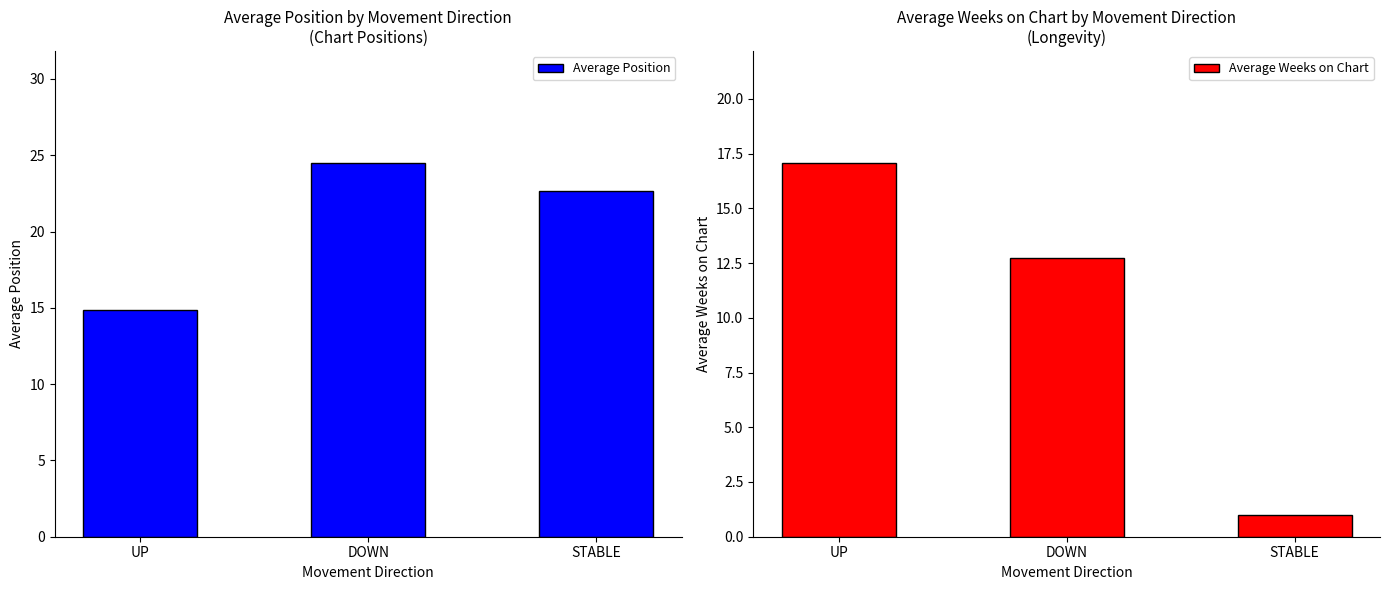

How many series are shown in this chart?

2